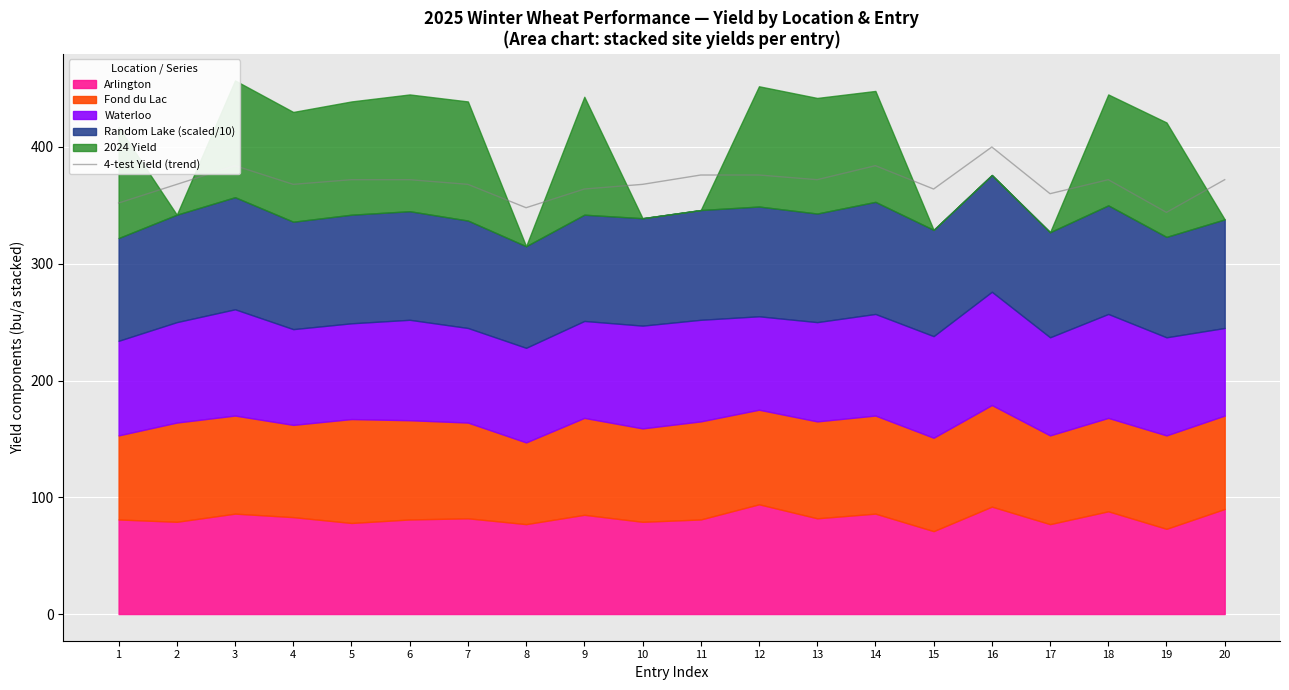

The value of 4-test Yield (trend) at 2 is 182. True or false?

False